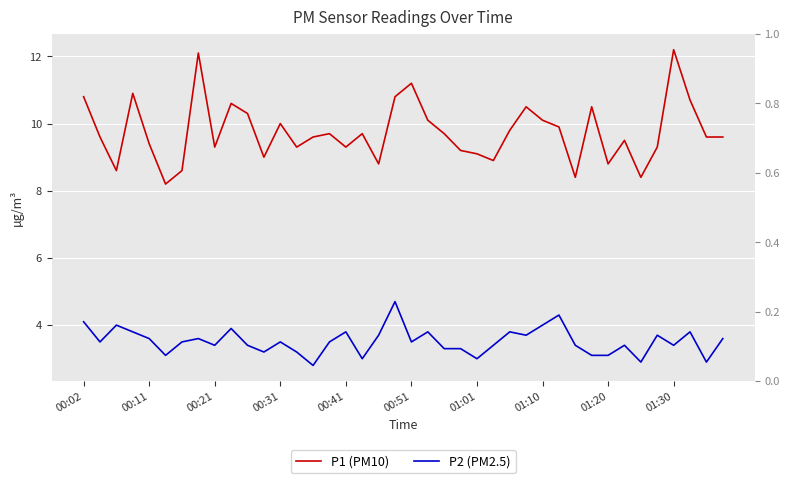

What position from the right is 29?

11